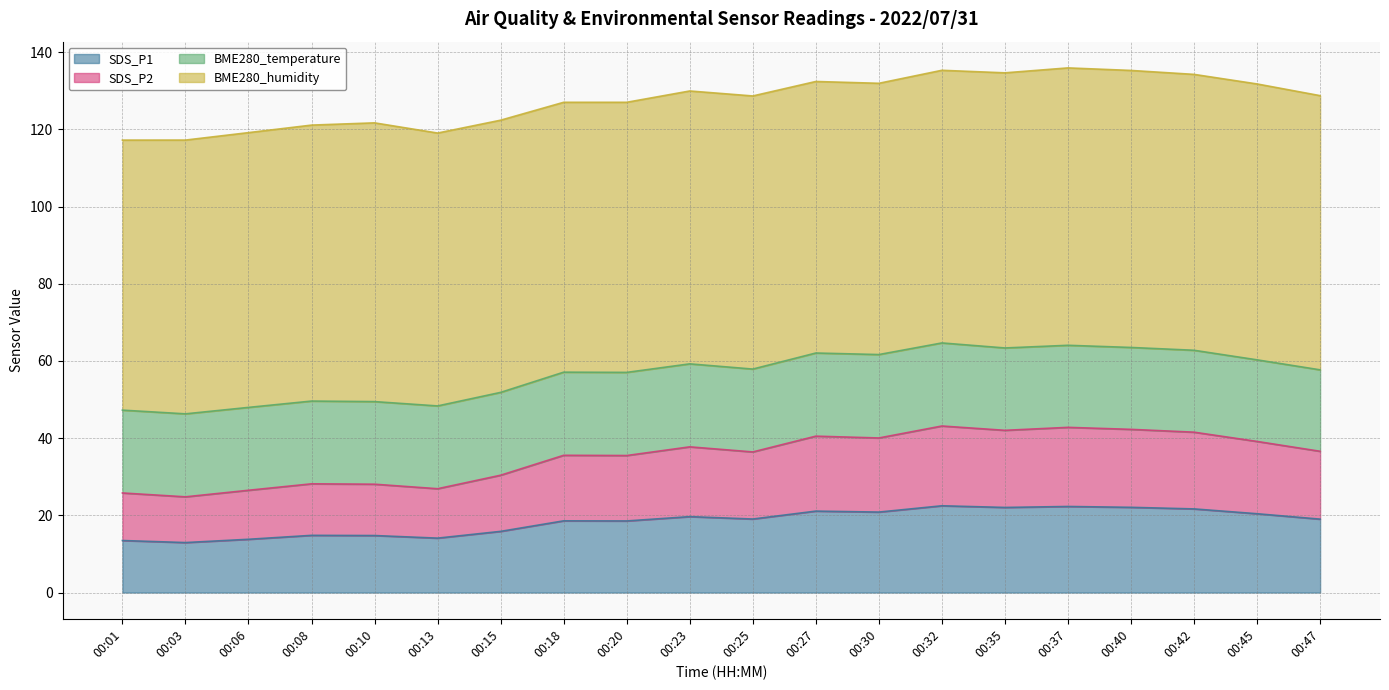

What is the total value across all series at 00:06?

119.2